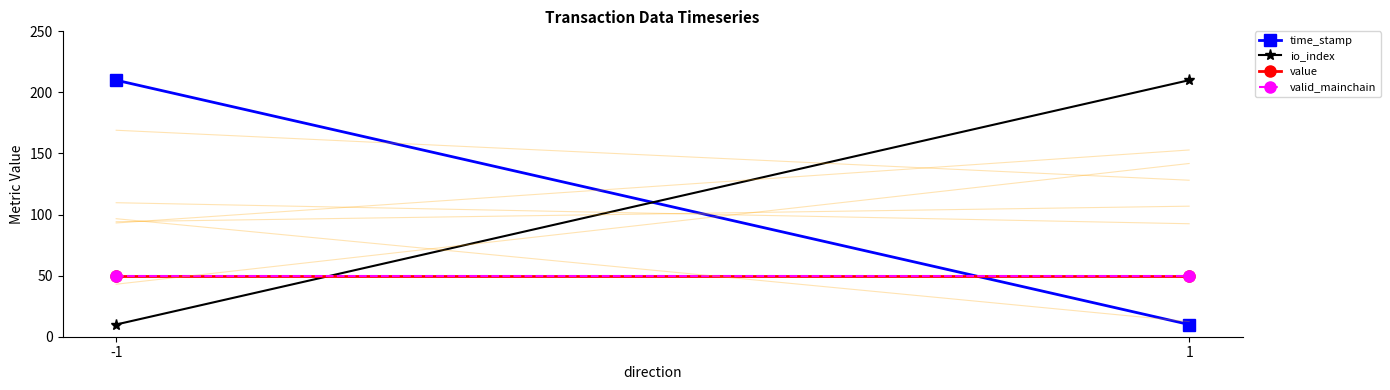

How many lines are shown in the chart?

4